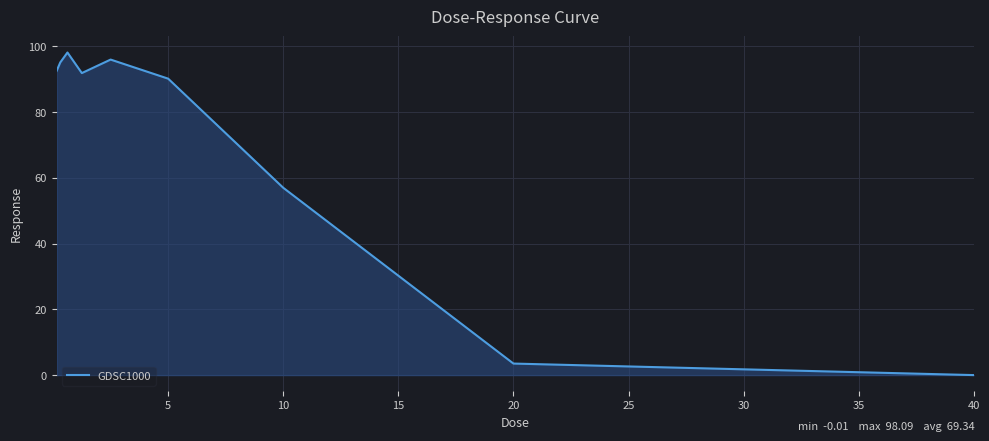

What is the difference between the maximum and minimum values?

98.1